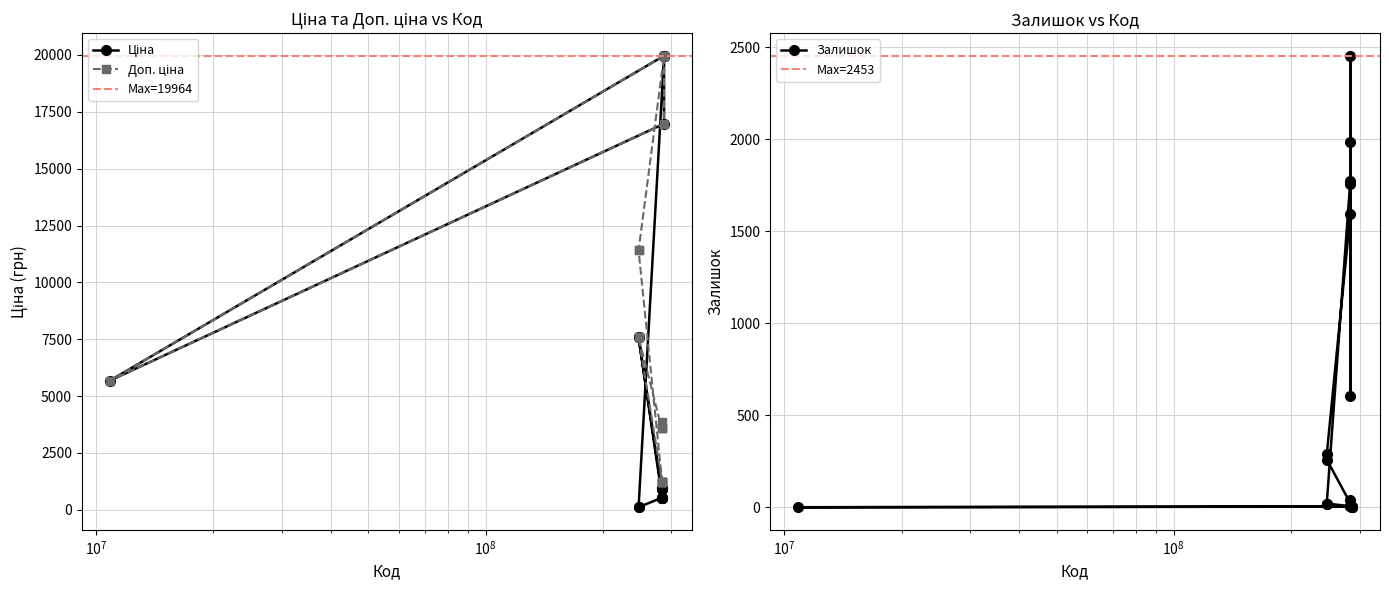

Rank the categories by Залишок value from highest to lowest.

284032208, 284032207, 284032205, 284032203, 284032204, 284032206, 247132180, 247132181, 283291650, 247052180, 247052181, 283261651, 283291856, 283291651, 287302223, 287302225, 287292222, 287302224, 10832185, 287302226